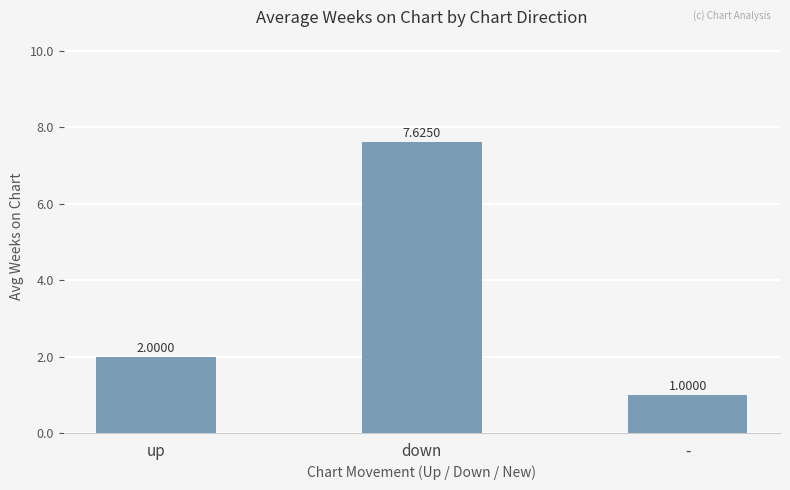

What is the greatest value displayed?

7.6